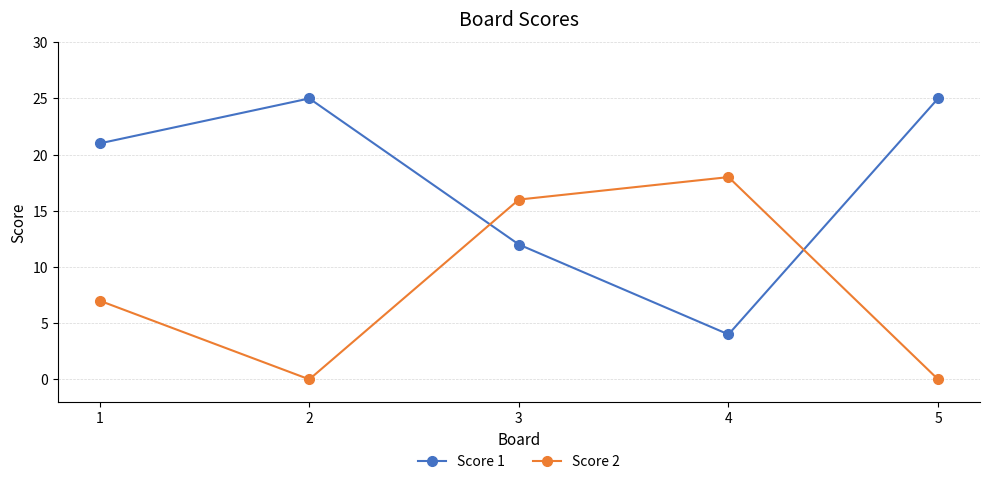

Reading right to left, transcribe all the data shown in this chart.

Score 1: 25	4	12	25	21
Score 2: 0	18	16	0	7